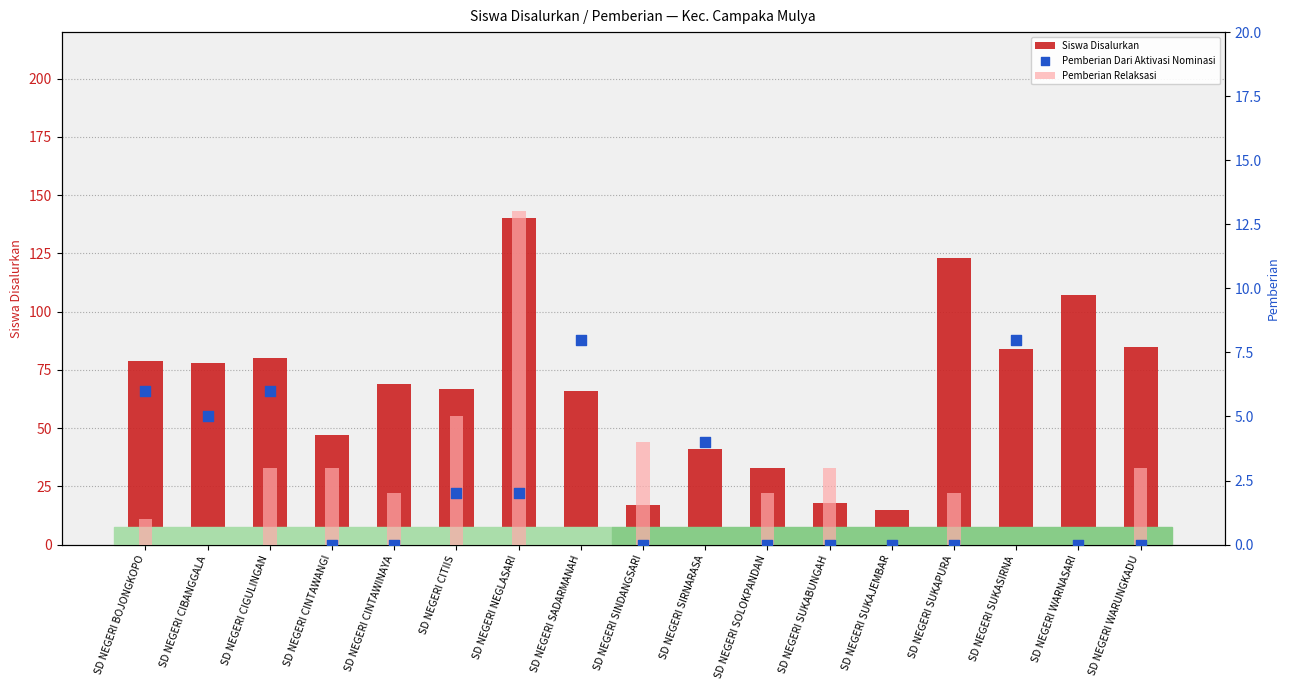

Is the value of Siswa Disalurkan at SD NEGERI NEGLASARI greater than the value of Pemberian Relaksasi at SD NEGERI SUKAPURA?

Yes